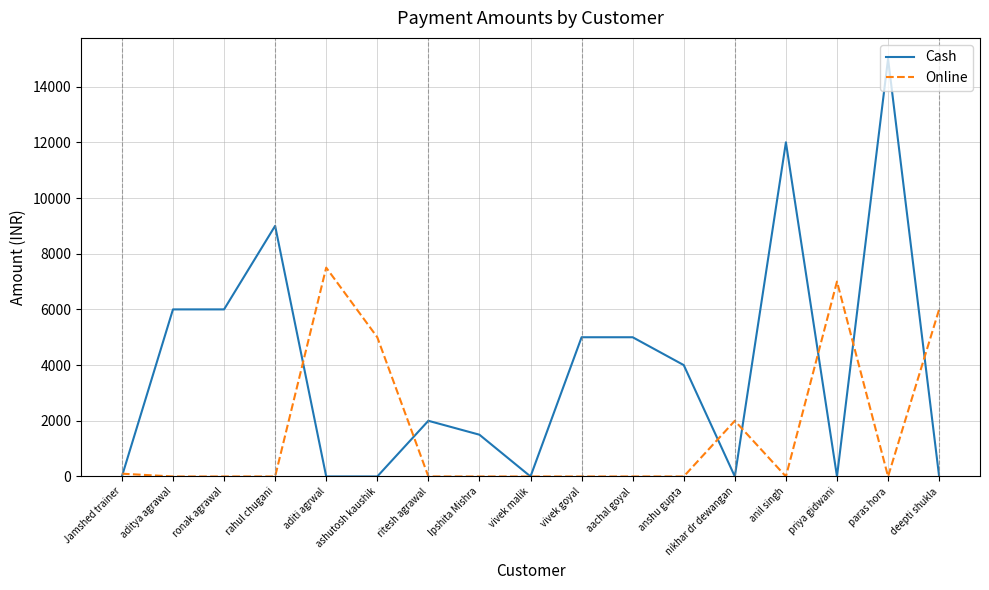

Rank the series at anil singh from highest to lowest value.

Cash, Online